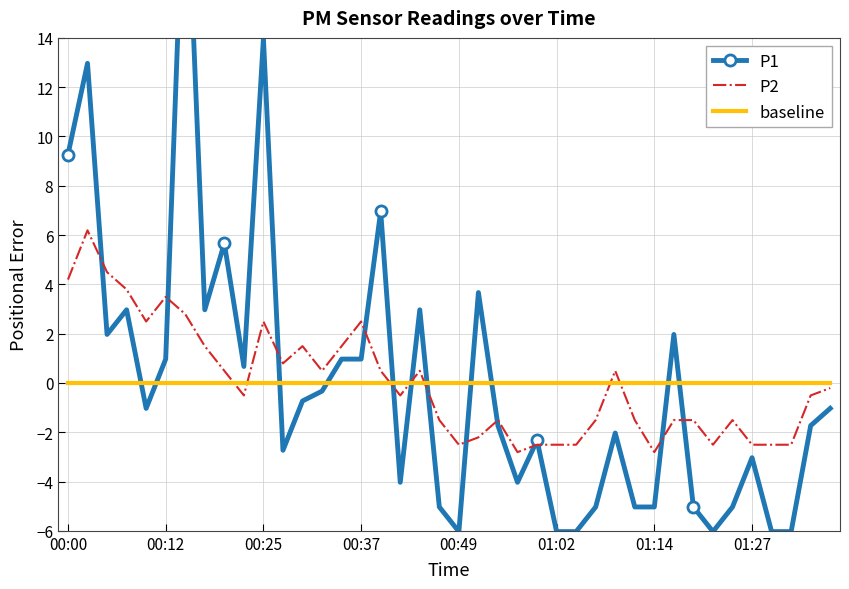

Is this an area chart (filled region under the line)?

No